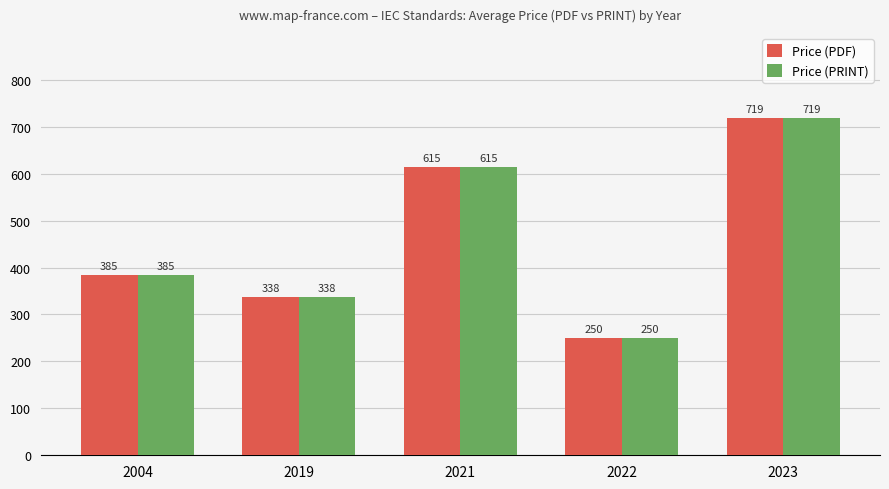

What is the total value across all series at 2023?

1438.8